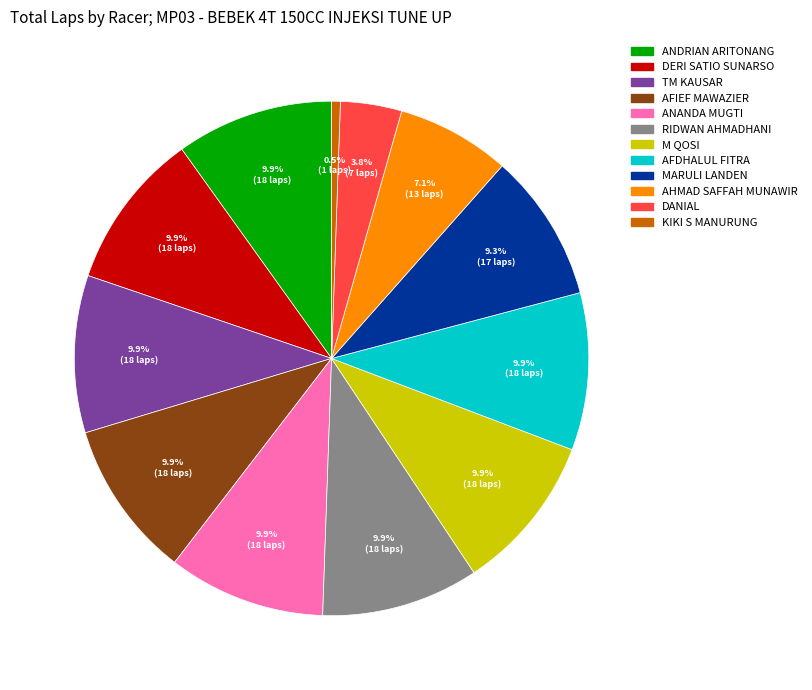

Does M QOSI represent more than half of the total?

No